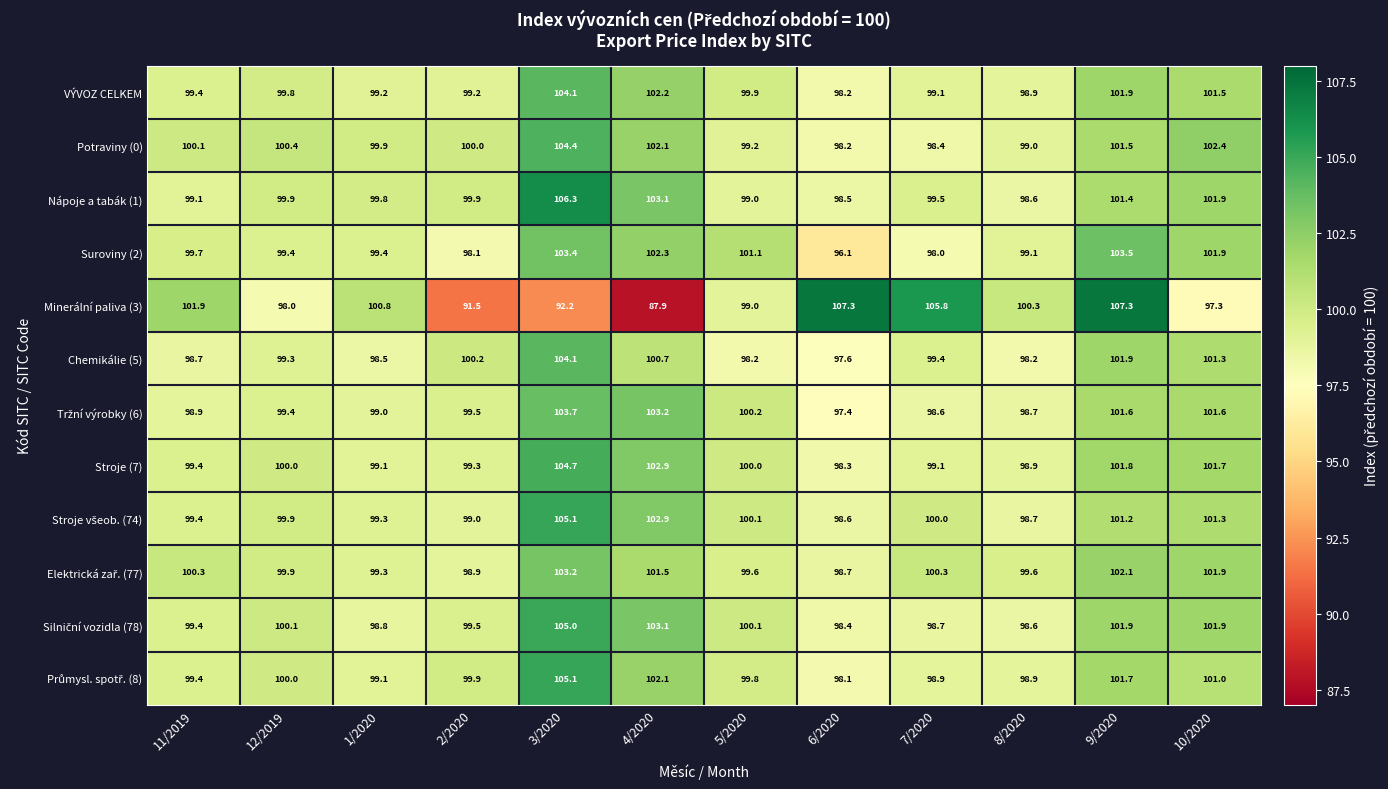

At which category does the chart reach its minimum across all series?

4/2020